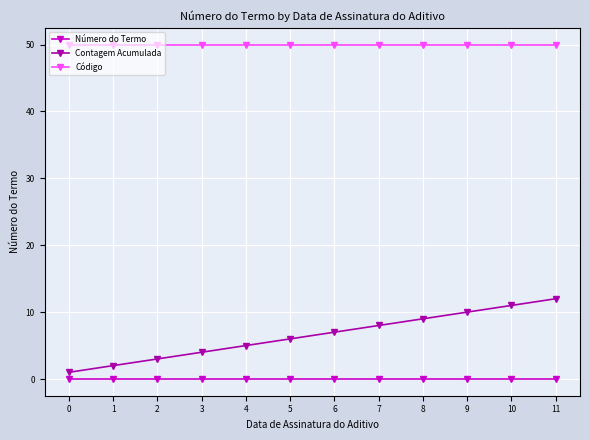

What is the sum of the Contagem Acumulada values at 3 and 2?

7